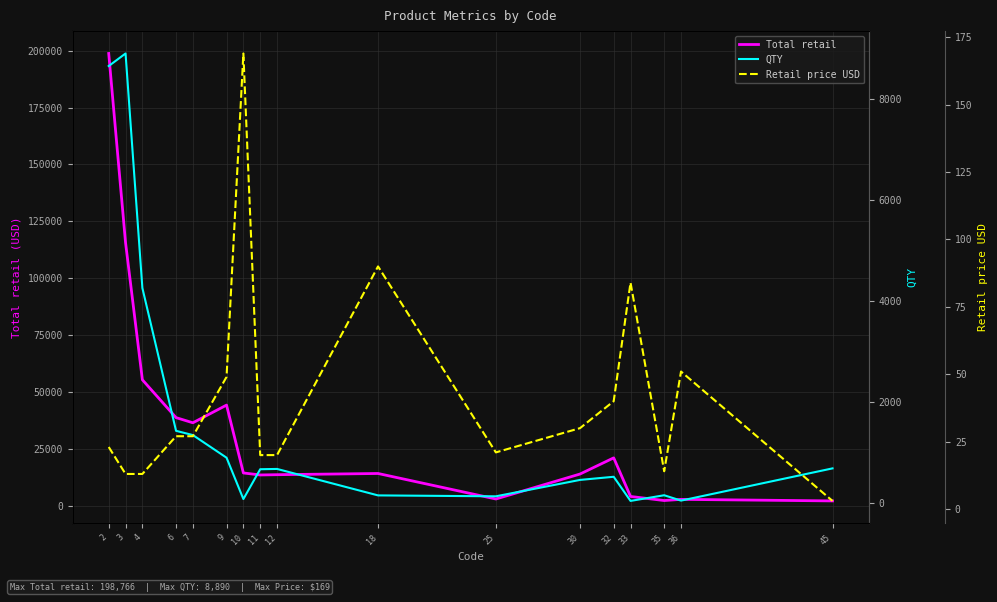

How many lines are shown in the chart?

3